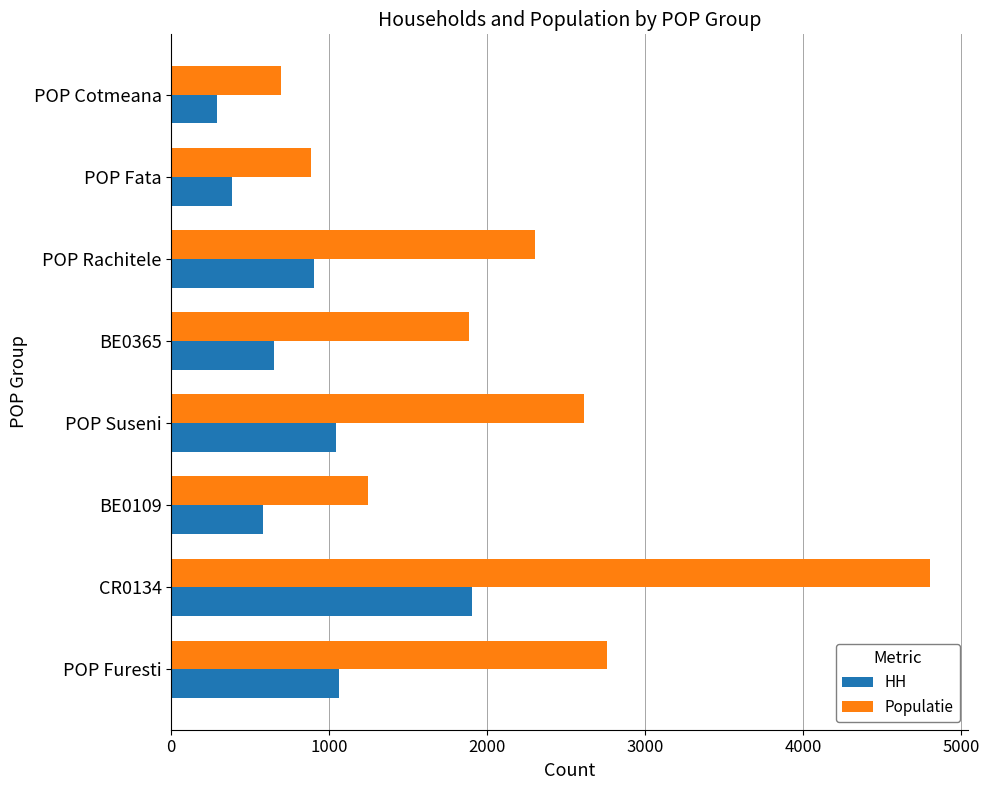

What is the smallest value displayed?

288